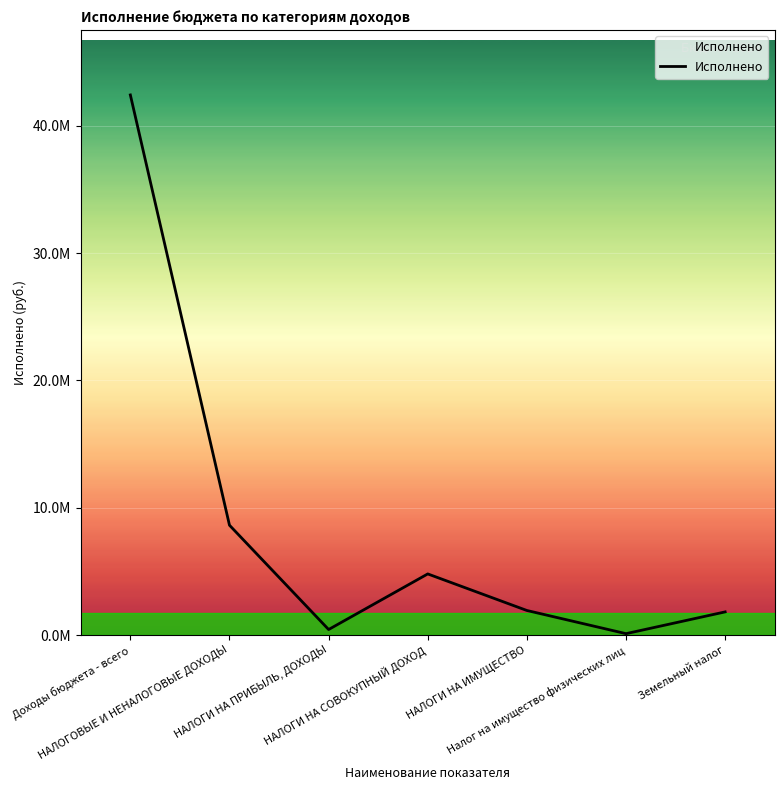

Does the chart have visible grid lines?

Yes